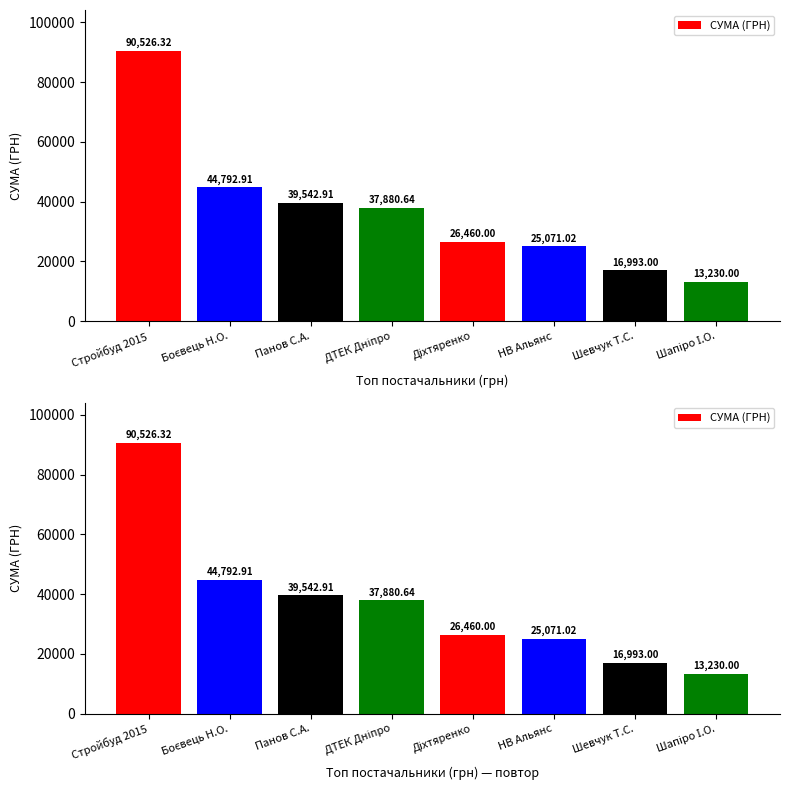

Reading left to right, transcribe all the data shown in this chart.

90526.3	44792.9	39542.9	37880.6	26460.0	25071.0	16993.0	13230.0